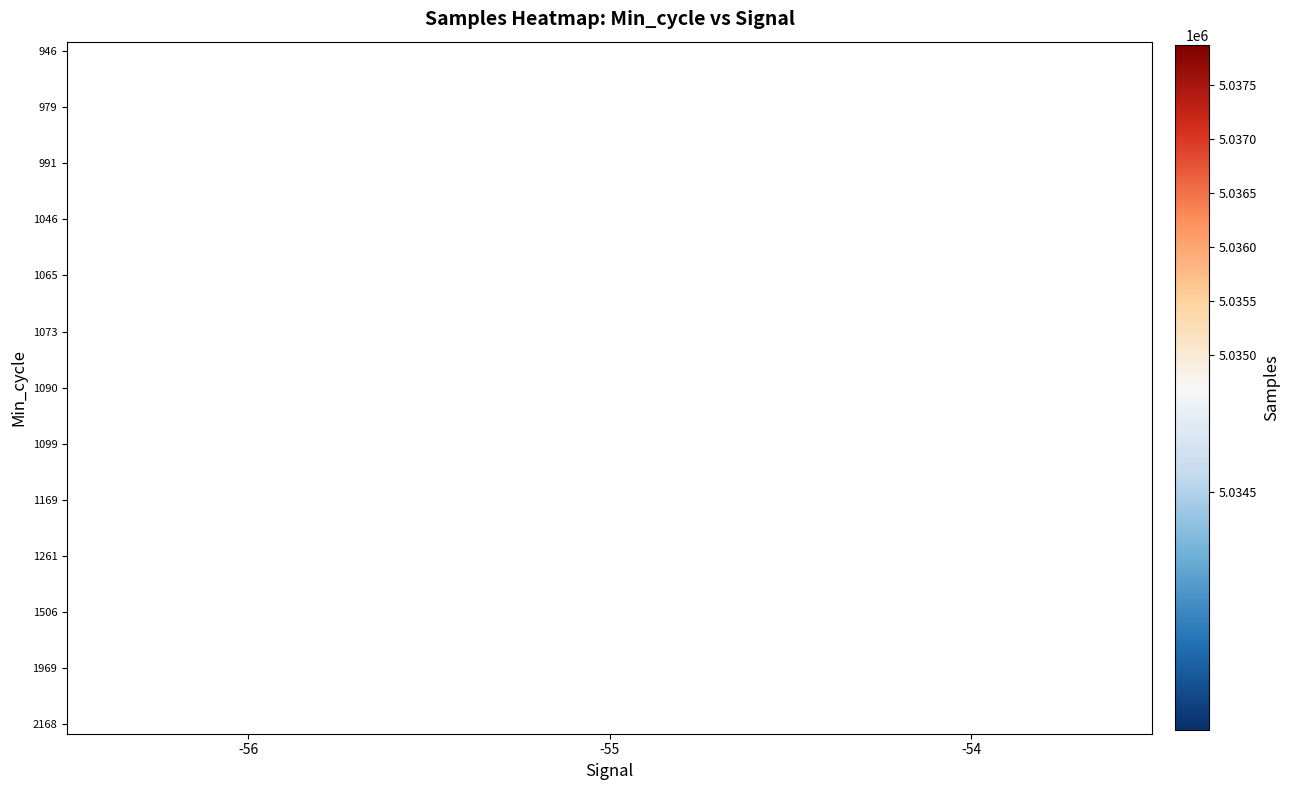

Which label corresponds to the largest value in the chart?

-55